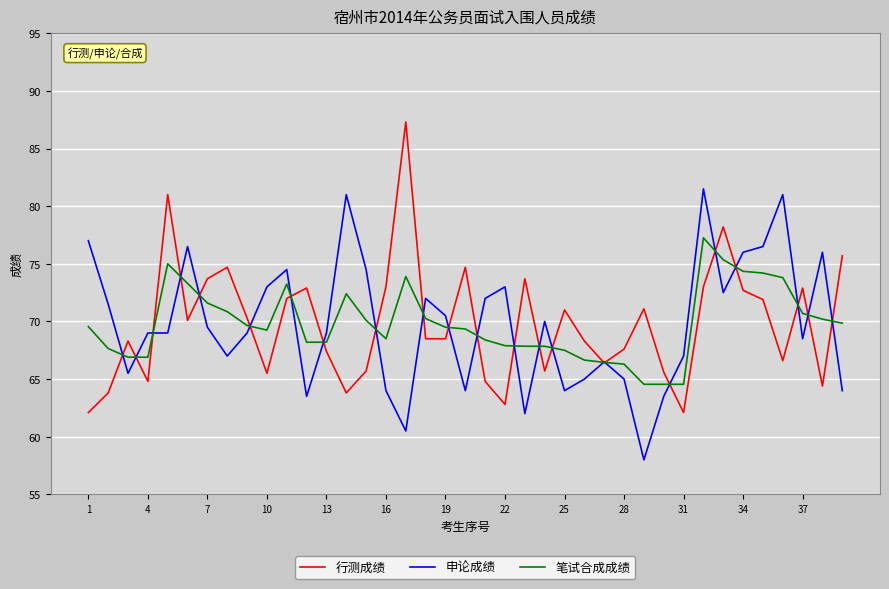

True or false: 笔试合成成绩 and 申论成绩 cross at least once.

True